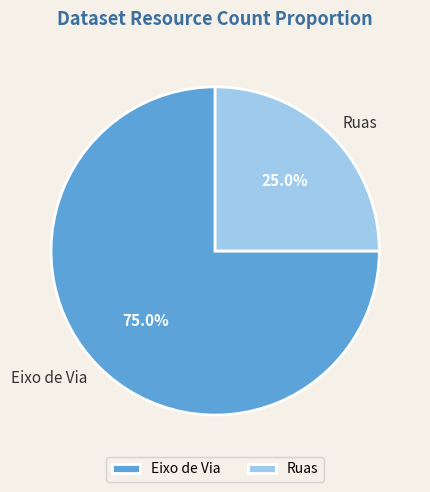

Which has a higher value, Eixo de Via or Ruas?

Eixo de Via